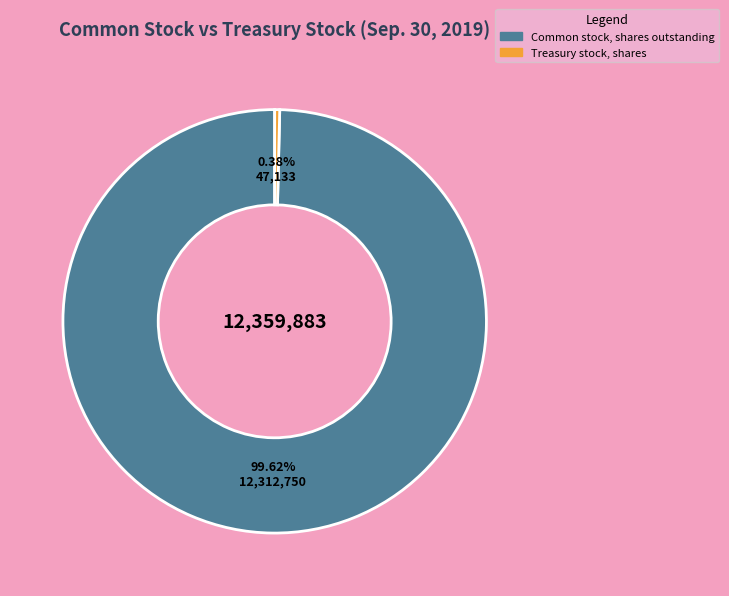

To the nearest percent, what is the difference between the largest and smallest slice percentages?

99%